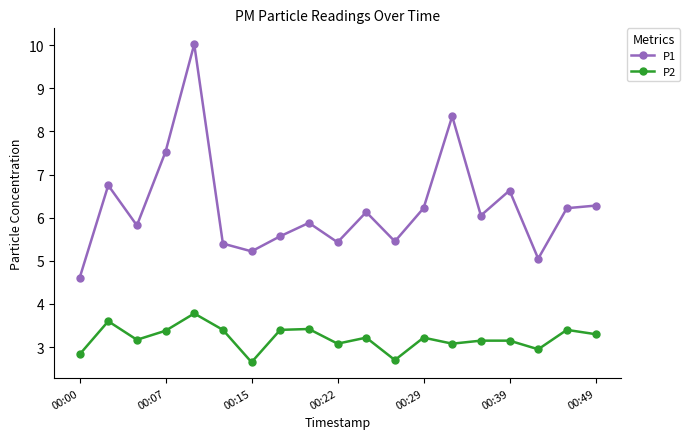

Does the chart have visible grid lines?

No